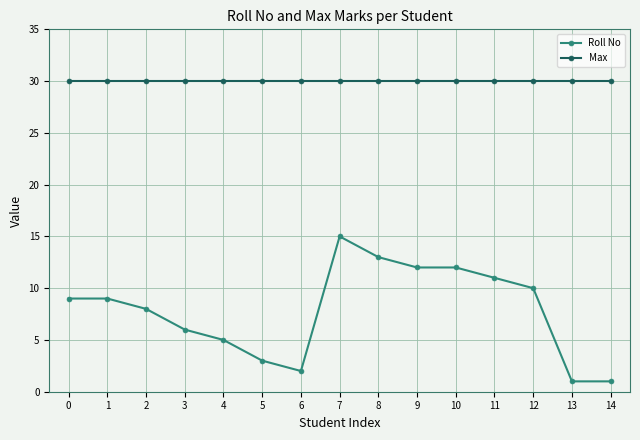

Which series has the largest total across all categories?

Max